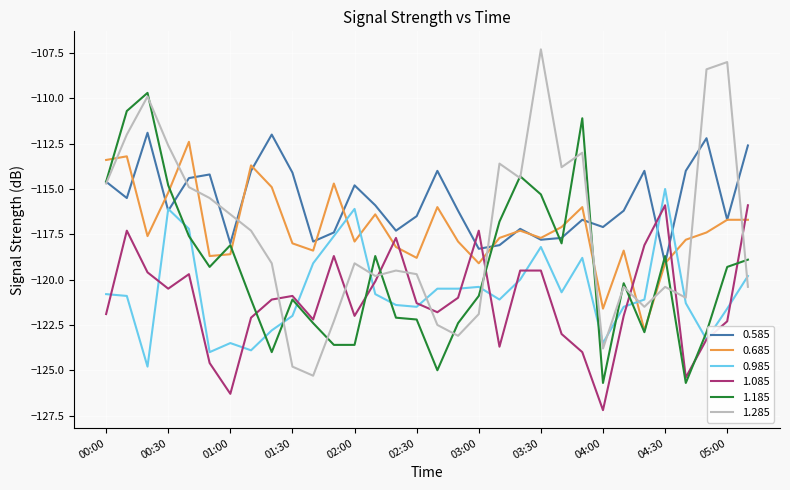

Which series has the largest range (max minus min)?

1.285